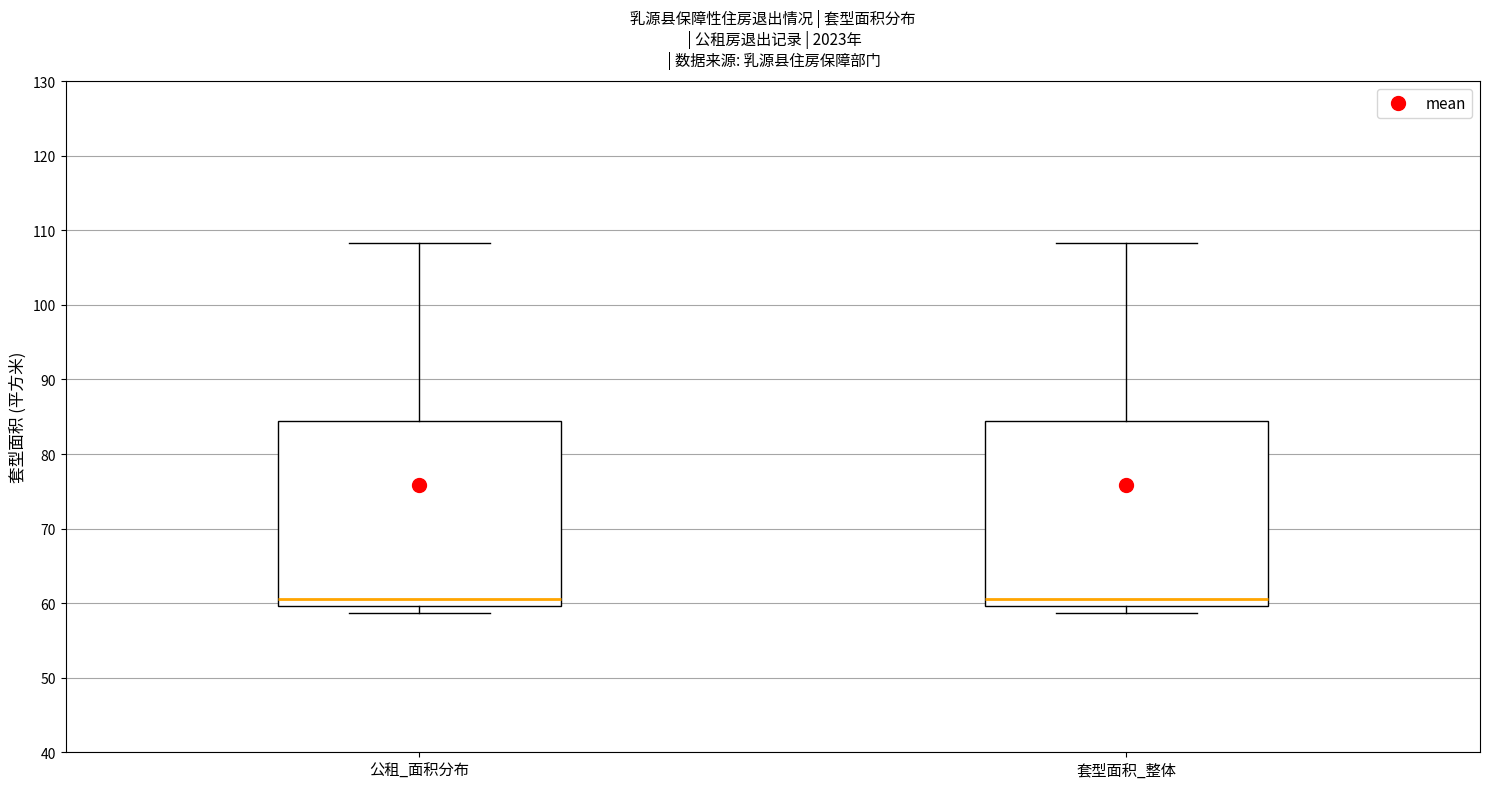

Reading left to right, read every box against the y-axis: the position of its median line, the range the box covers, and the ends of its whiskers. The values are not printed on the chart, so give them approximately, as read against the axis.

公租_面积分布: median 61, box 60 to 84, whiskers 59 to 108
套型面积_整体: median 61, box 60 to 84, whiskers 59 to 108